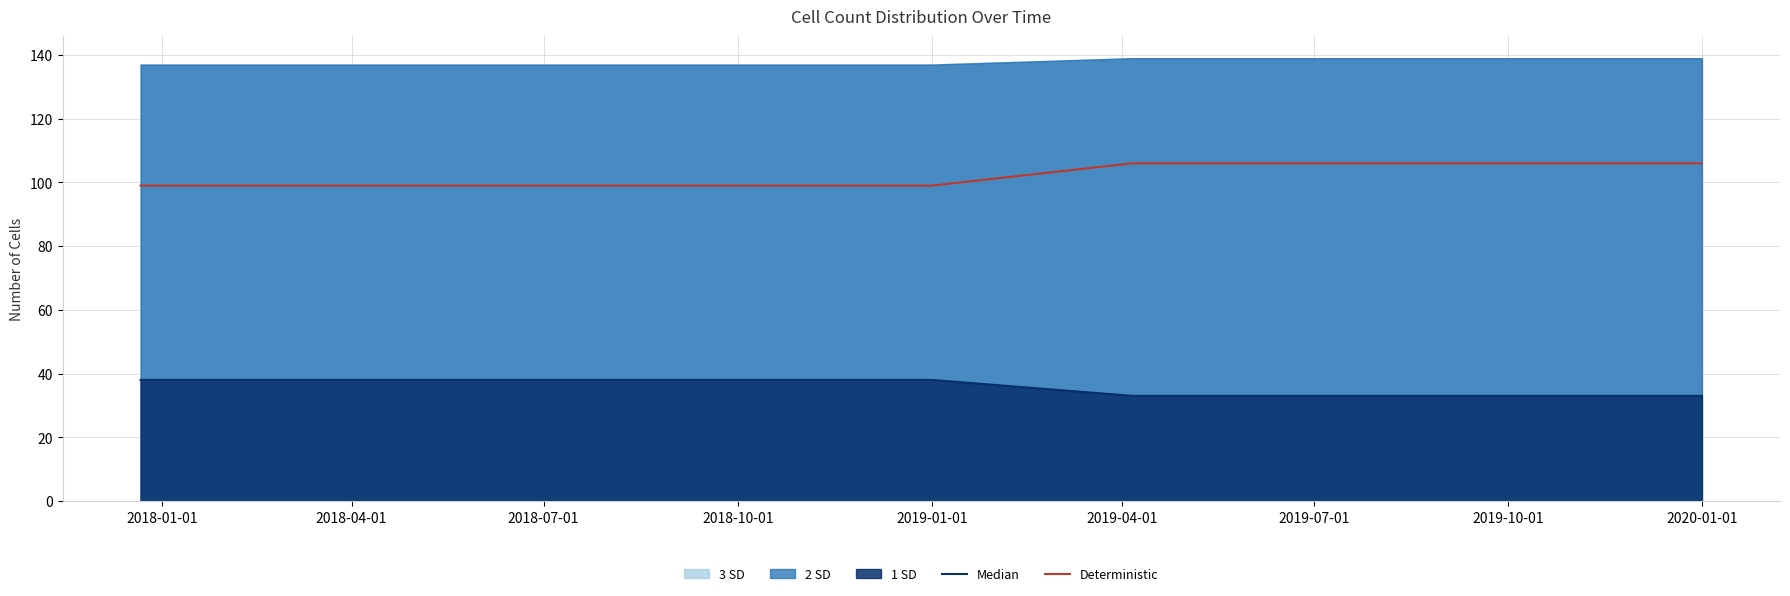

True or false: Deterministic and Median intersect in this chart.

False